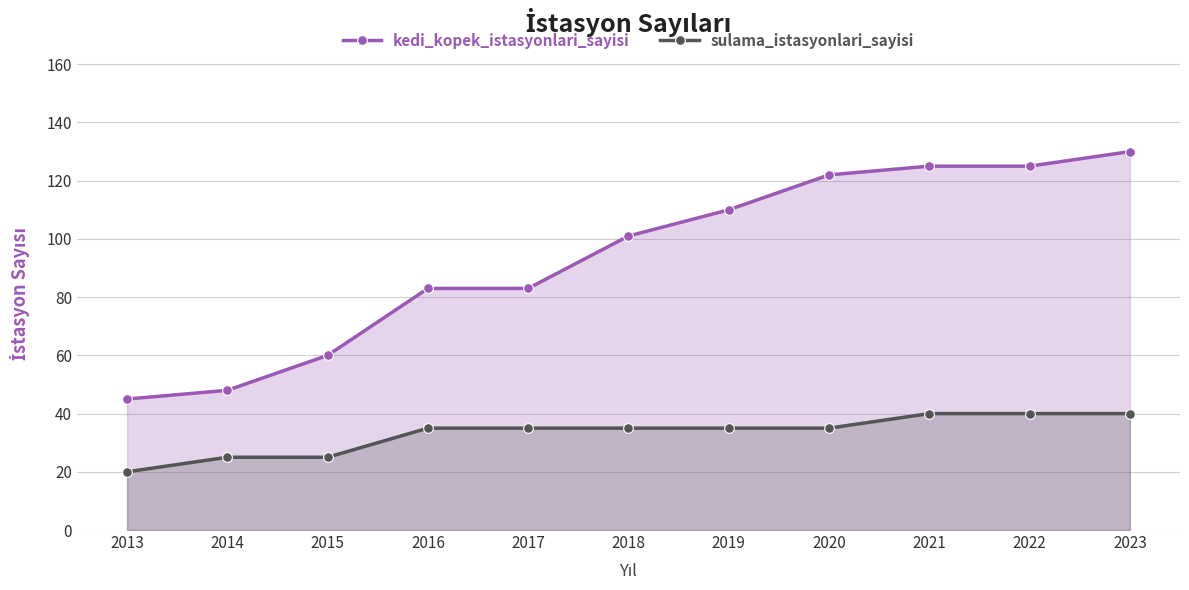

At 2018, list the series in order from smallest to largest.

sulama_istasyonlari_sayisi, kedi_kopek_istasyonlari_sayisi